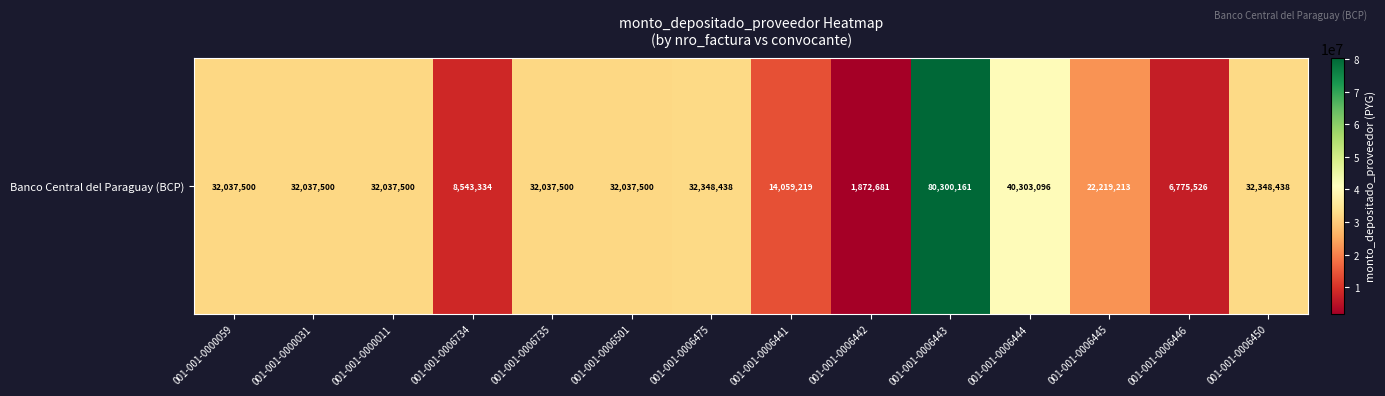

List the labels in order of value, largest first.

001-001-0006443, 001-001-0006444, 001-001-0006475, 001-001-0006450, 001-001-0000059, 001-001-0000031, 001-001-0000011, 001-001-0006735, 001-001-0006501, 001-001-0006445, 001-001-0006441, 001-001-0006734, 001-001-0006446, 001-001-0006442